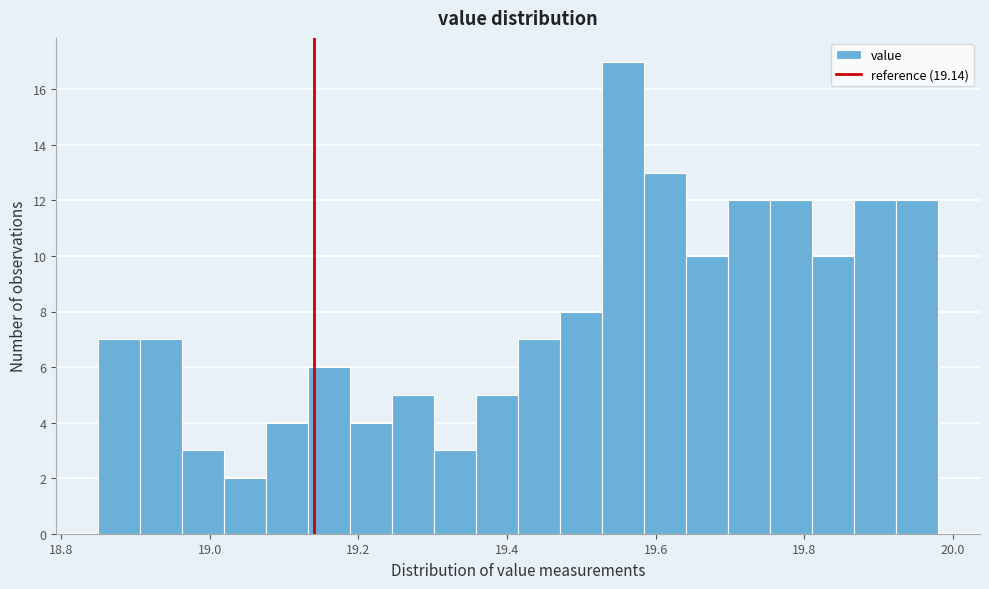

Around what value on the x-axis is the tallest bar? Give the approximate position of its centre, as read against the axis.

19.56